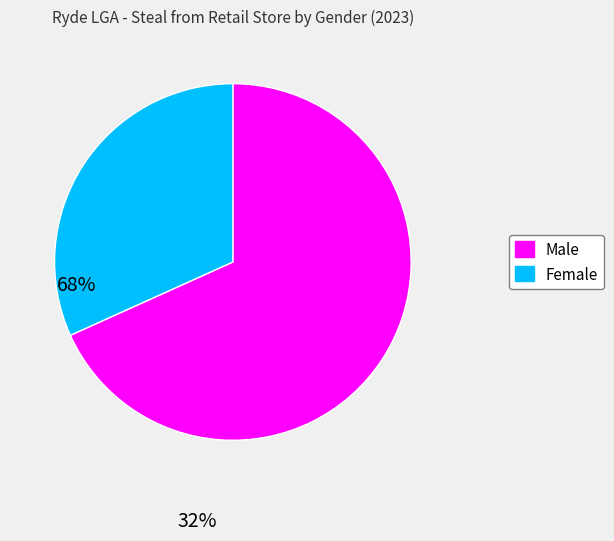

Which slice is the largest?

Male